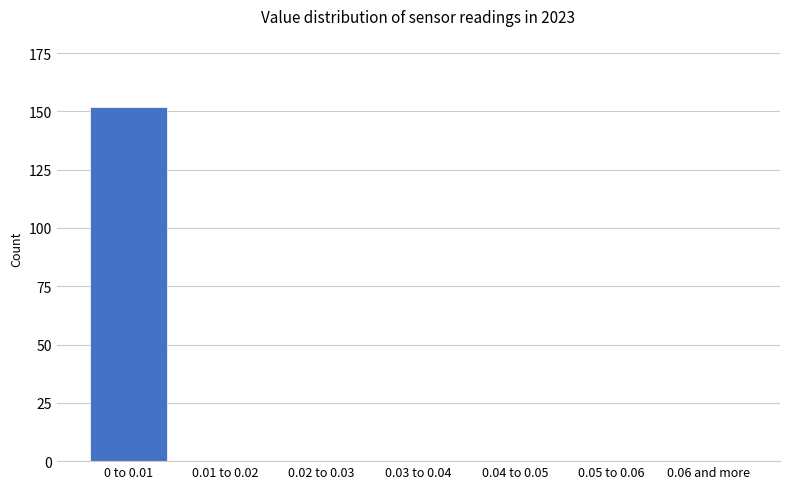

Reading left to right, extract all data points from this chart.

0 to 0.01=152	0.01 to 0.02=0	0.02 to 0.03=0	0.03 to 0.04=0	0.04 to 0.05=0	0.05 to 0.06=0	0.06 and more=0